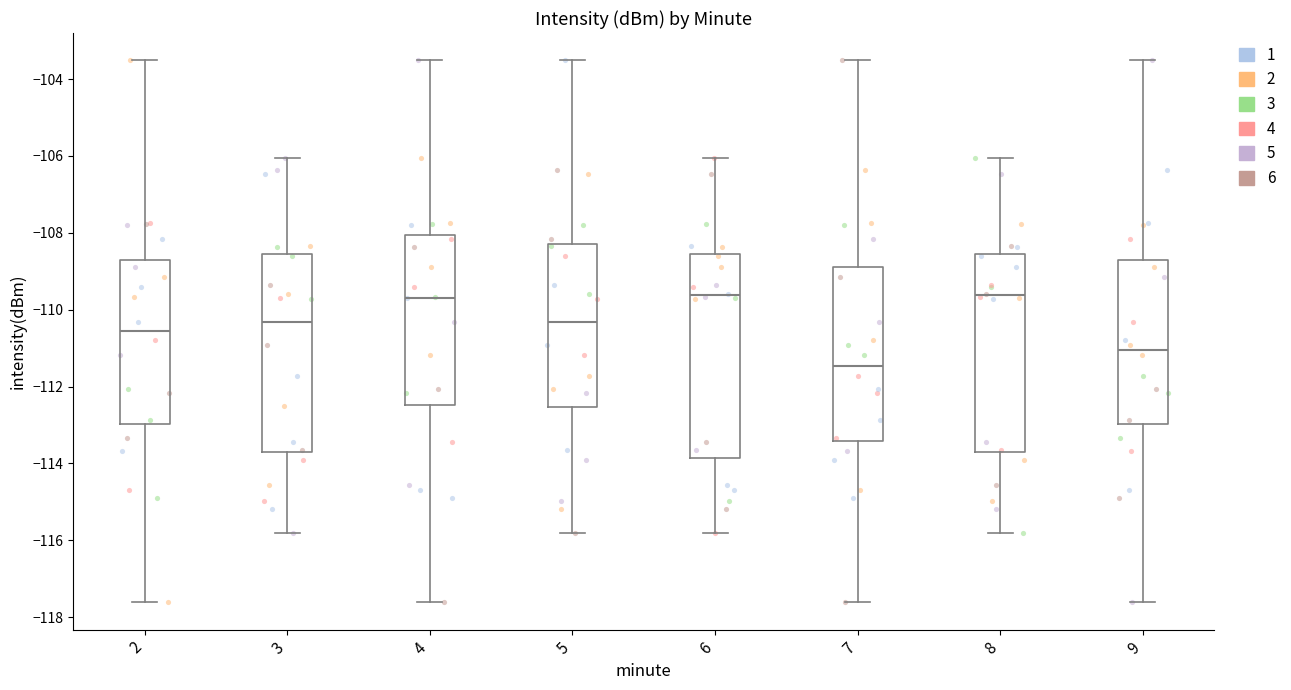

Reading left to right, transcribe this box plot: for each box, give where its median line is, the range the box spans, and where its two whiskers end, as read against the y-axis. The values are not printed on the chart, so give them approximately, as read against the axis.

2: median -110.6, box -113.0 to -108.8, whiskers -117.6 to -103.6
3: median -110.4, box -113.8 to -108.6, whiskers -115.8 to -106.0
4: median -109.6, box -112.4 to -108.0, whiskers -117.6 to -103.6
5: median -110.4, box -112.6 to -108.4, whiskers -115.8 to -103.6
6: median -109.6, box -113.8 to -108.6, whiskers -115.8 to -106.0
7: median -111.4, box -113.4 to -109.0, whiskers -117.6 to -103.6
8: median -109.6, box -113.8 to -108.6, whiskers -115.8 to -106.0
9: median -111.0, box -113.0 to -108.8, whiskers -117.6 to -103.6